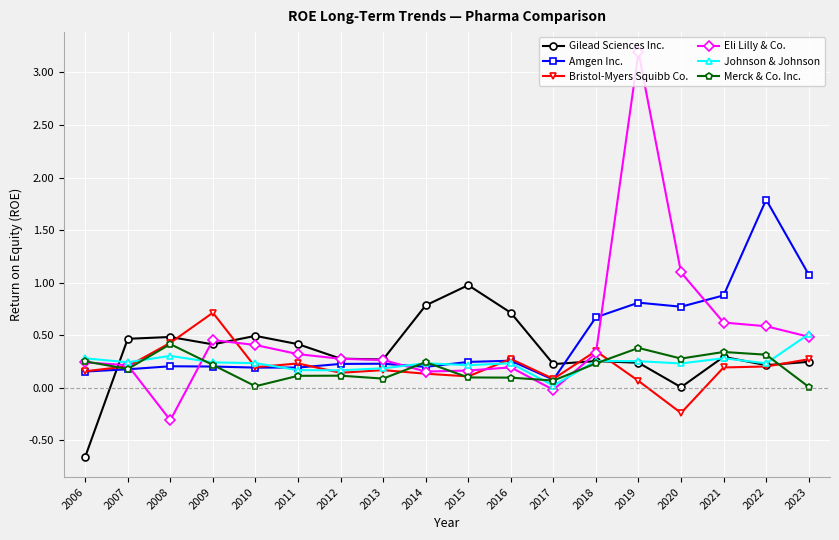

At which category is the sum across all series the highest?

2019